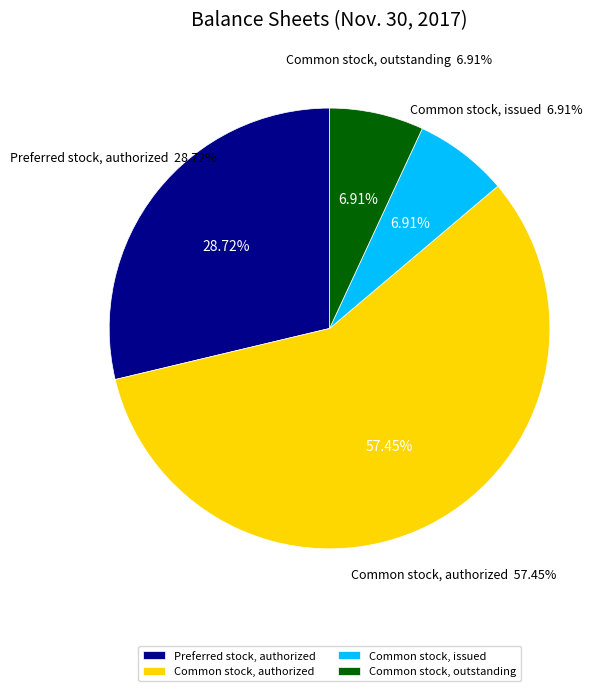

Does Common stock, issued account for over 50% of the chart?

No